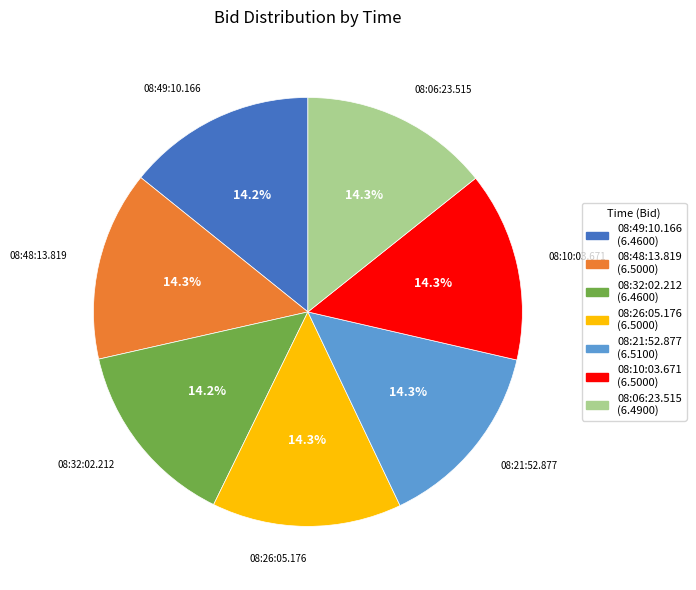

Does any single category account for the majority?

No